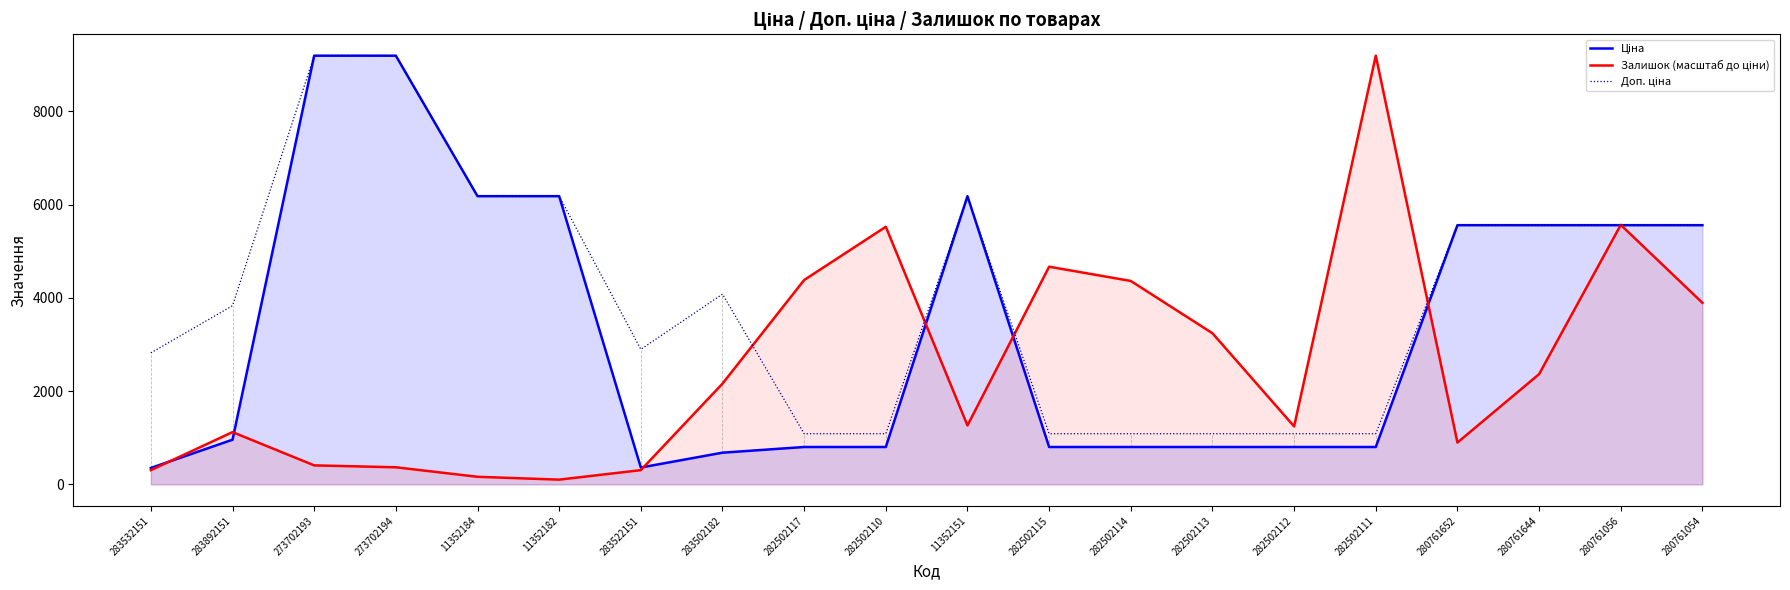

What is the difference between the maximum and minimum values in the Залишок (масштаб до ціни) series?

9094.3